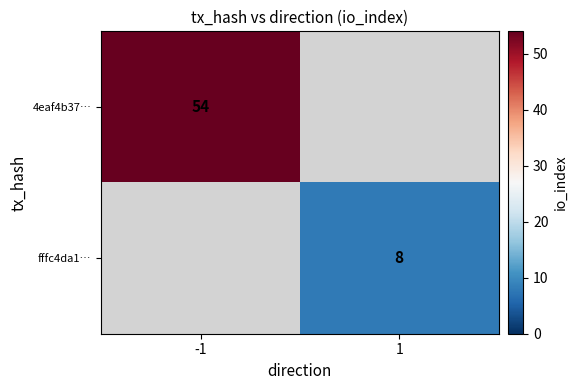

The value of fffc4da1… at 1 is 2. True or false?

False